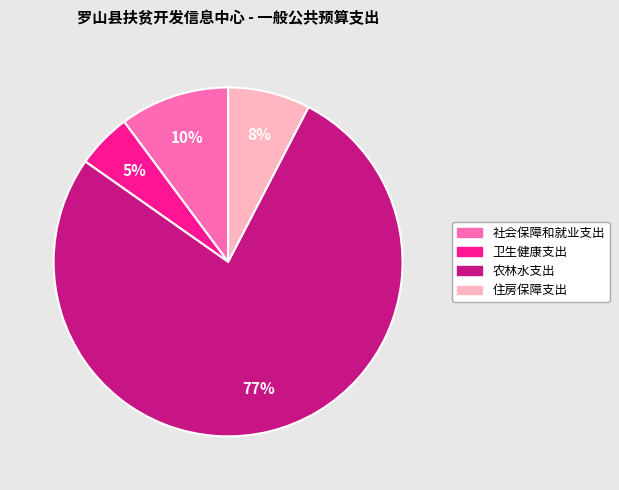

Does any single category account for the majority?

Yes